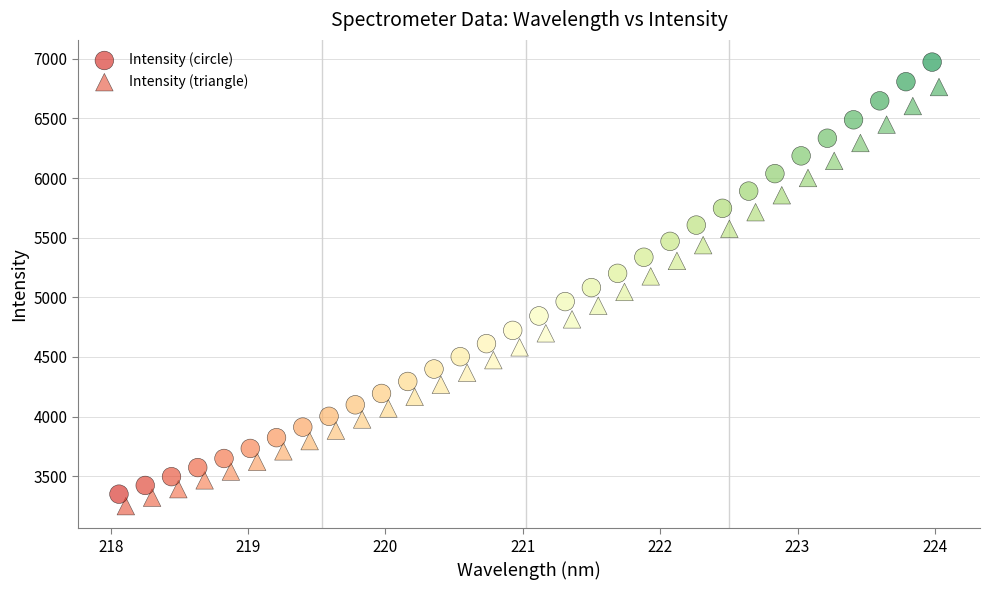

Which series has the largest Y range (max minus min)?

Intensity (circle)